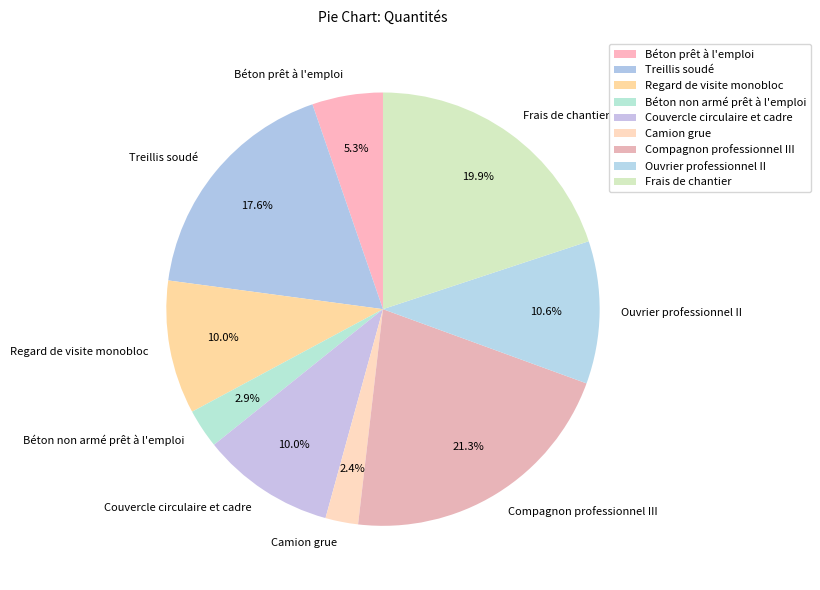

To the nearest percent, what is the average slice percentage?

11%